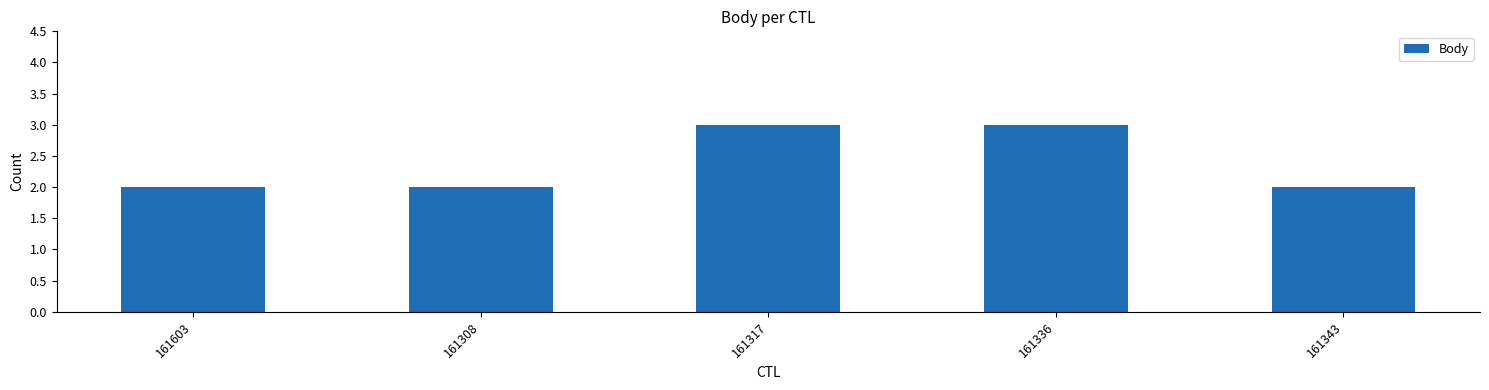

What is the value of the 5th bar from the left?

2